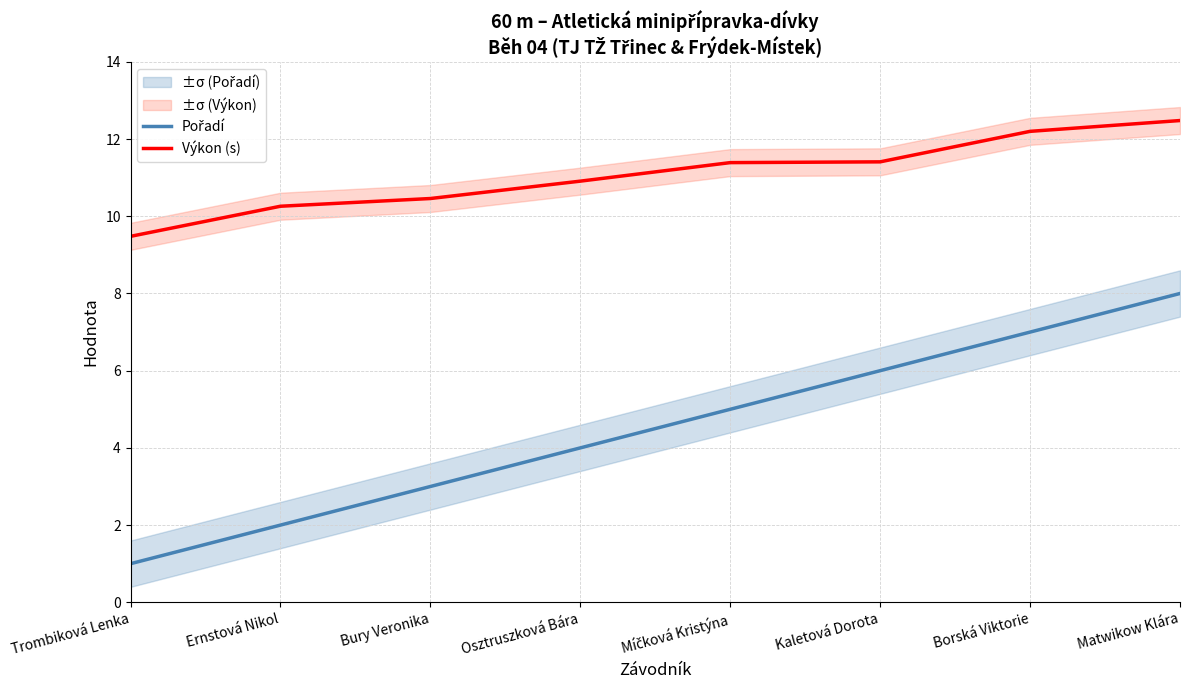

Reading left to right, what are all the values shown in this chart?

Pořadí: Trombiková Lenka=1.0	Ernstová Nikol=2.0	Bury Veronika=3.0	Osztruszková Bára=4.0	Míčková Kristýna=5.0	Kaletová Dorota=6.0	Borská Viktorie=7.0	Matwikow Klára=8.0
Výkon (s): Trombiková Lenka=9.5	Ernstová Nikol=10.3	Bury Veronika=10.5	Osztruszková Bára=10.9	Míčková Kristýna=11.4	Kaletová Dorota=11.4	Borská Viktorie=12.2	Matwikow Klára=12.5